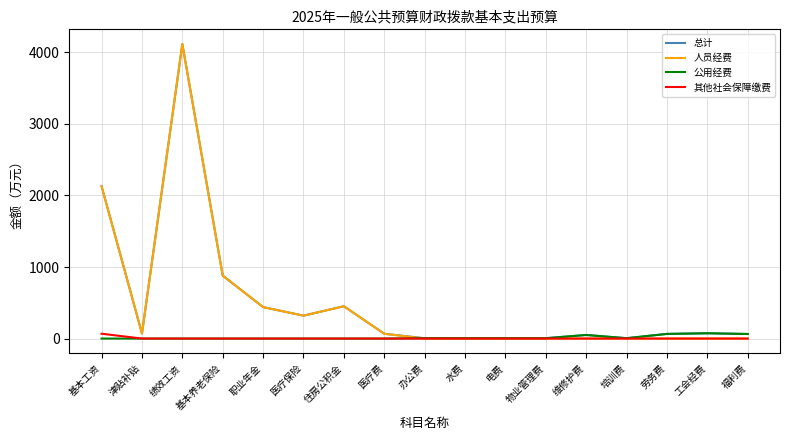

What is the maximum value shown in the chart?

4116.8